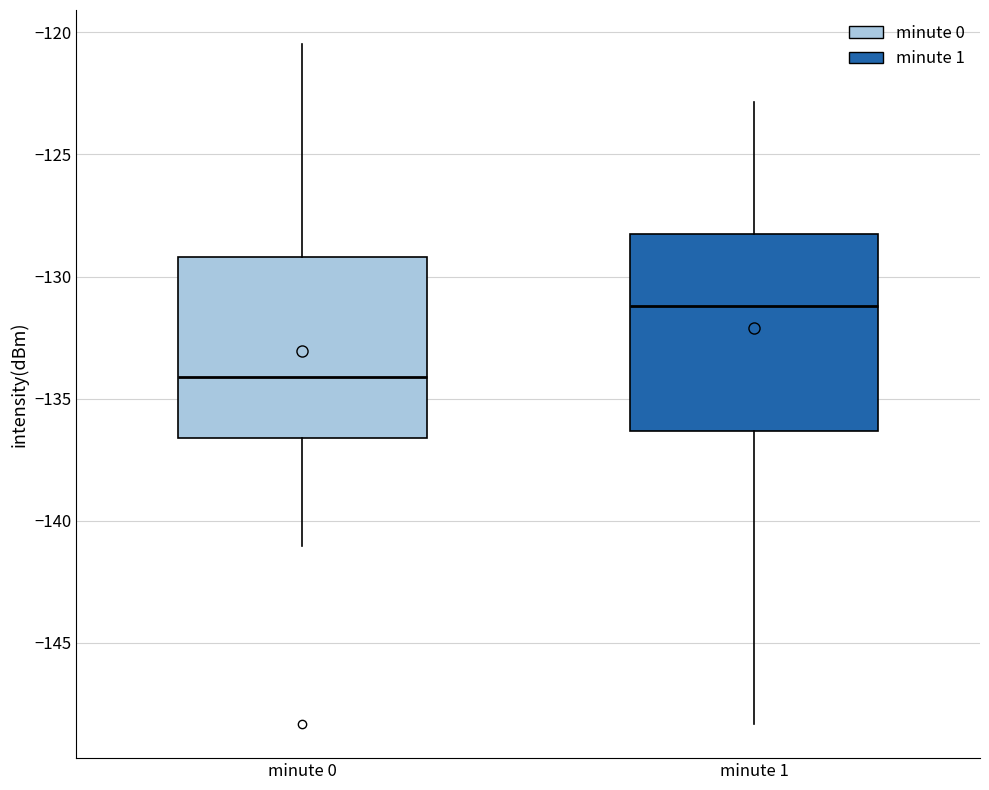

Which box is the tallest, from its lower edge to its upper edge?

minute 1